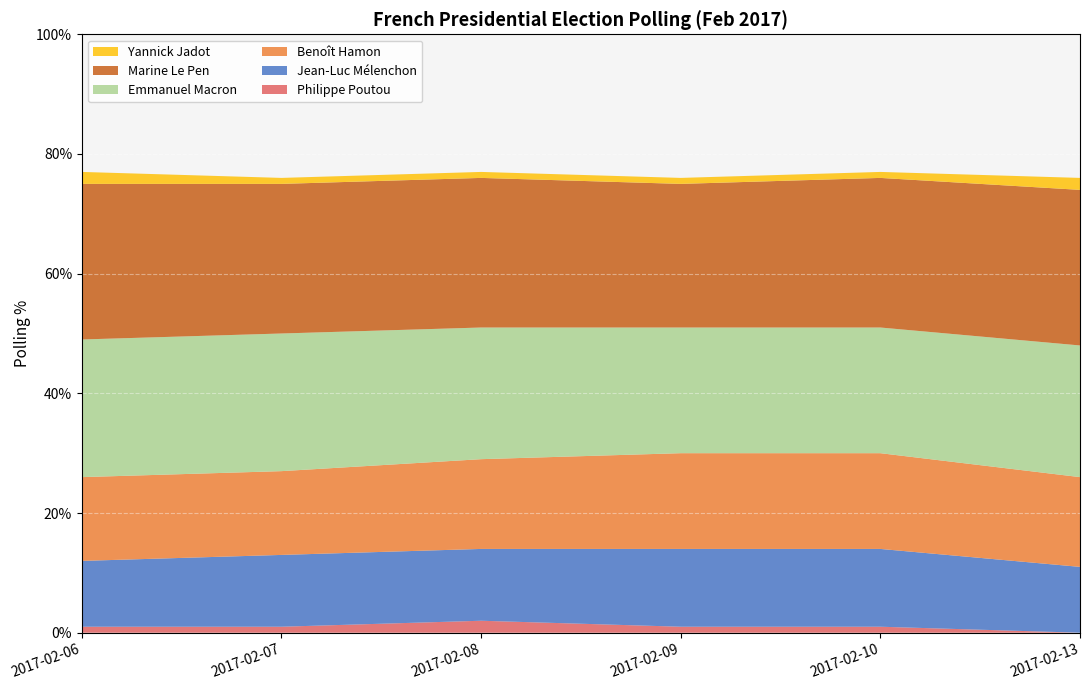

Reading left to right, what are all the values shown in this chart?

Philippe Poutou: 2017-02-06=1	2017-02-07=1	2017-02-08=2	2017-02-09=1	2017-02-10=1	2017-02-13=0
Jean-Luc Mélenchon: 2017-02-06=11	2017-02-07=12	2017-02-08=12	2017-02-09=13	2017-02-10=13	2017-02-13=11
Benoît Hamon: 2017-02-06=14	2017-02-07=14	2017-02-08=15	2017-02-09=16	2017-02-10=16	2017-02-13=15
Emmanuel Macron: 2017-02-06=23	2017-02-07=23	2017-02-08=22	2017-02-09=21	2017-02-10=21	2017-02-13=22
Marine Le Pen: 2017-02-06=26	2017-02-07=25	2017-02-08=25	2017-02-09=24	2017-02-10=25	2017-02-13=26
Yannick Jadot: 2017-02-06=2	2017-02-07=1	2017-02-08=1	2017-02-09=1	2017-02-10=1	2017-02-13=2